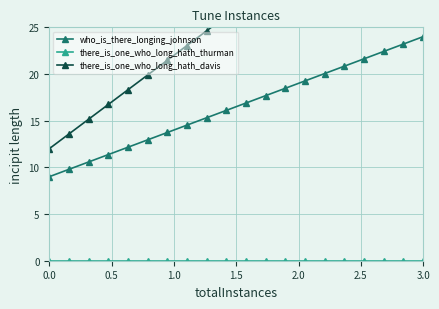

What is the maximum value for who_is_there_longing_johnson?

24.0